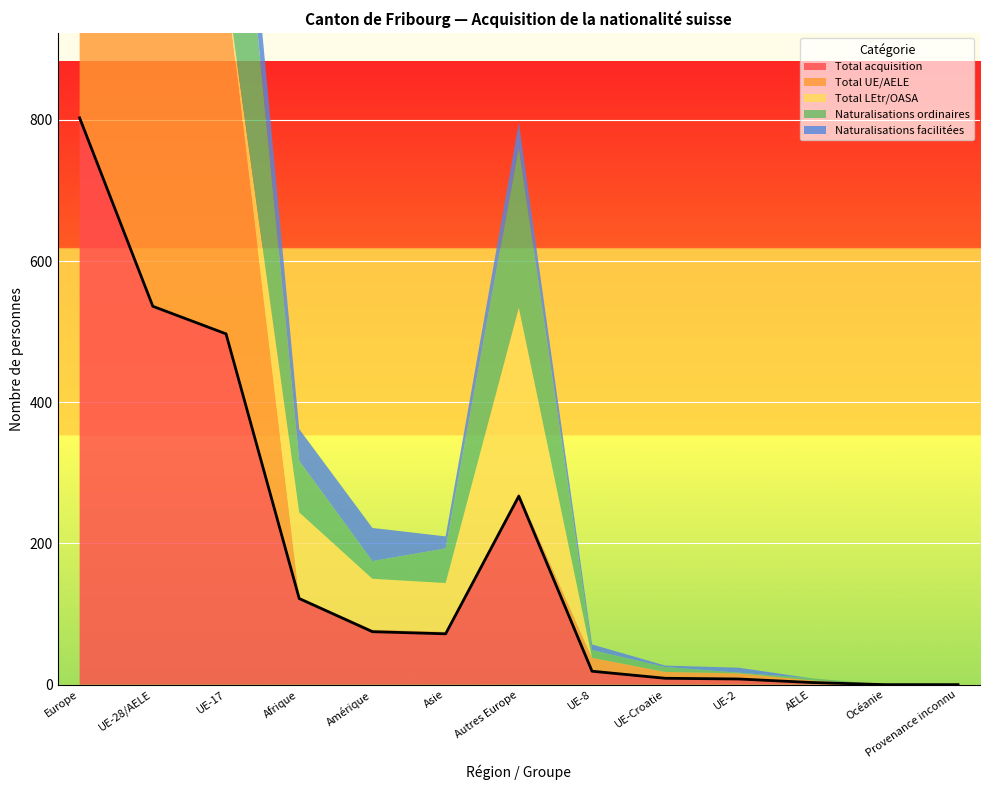

Which series changed the most between Amérique and Autres Europe?

Naturalisations ordinaires